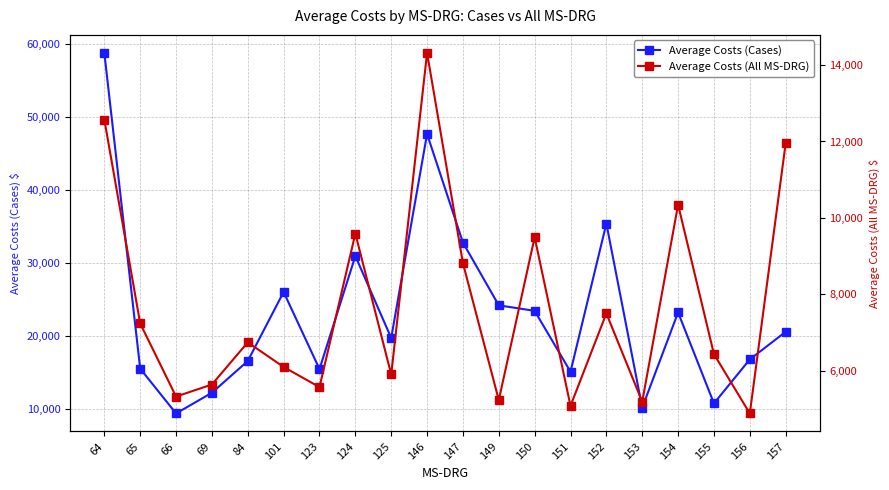

True or false: Average Costs (Cases) and Average Costs (All MS-DRG) cross at least once.

False